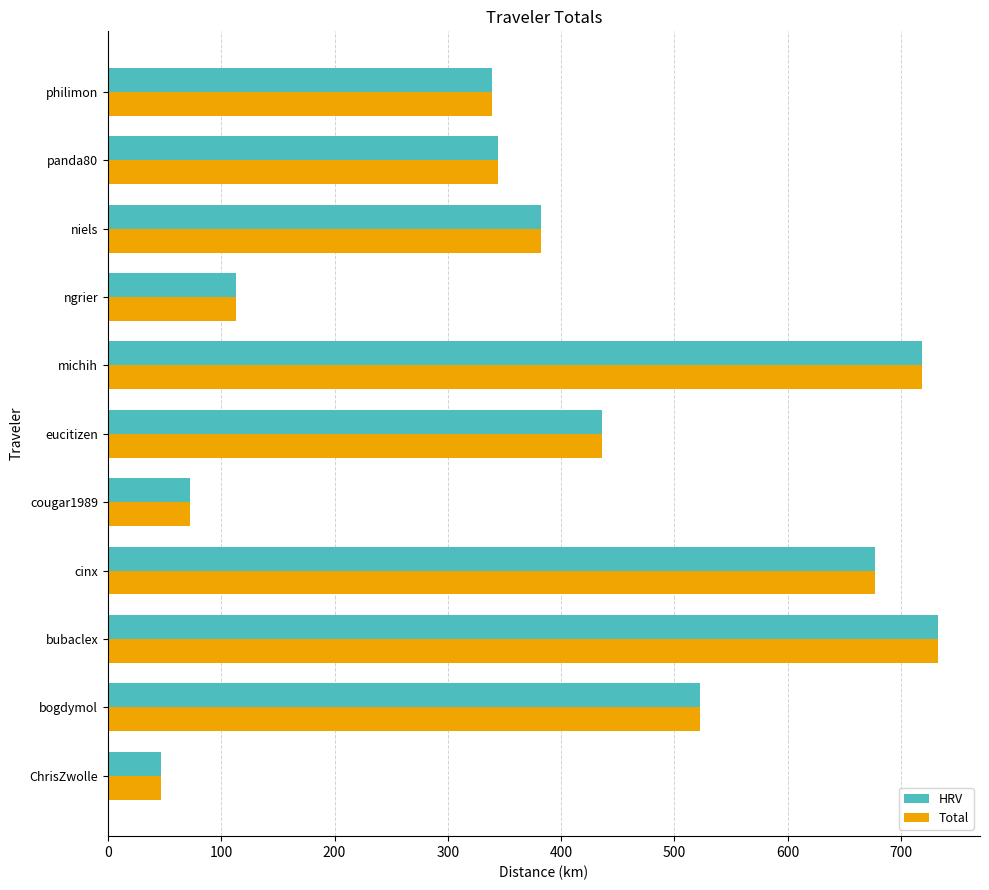

The value of Total at eucitizen is 436.5. True or false?

True